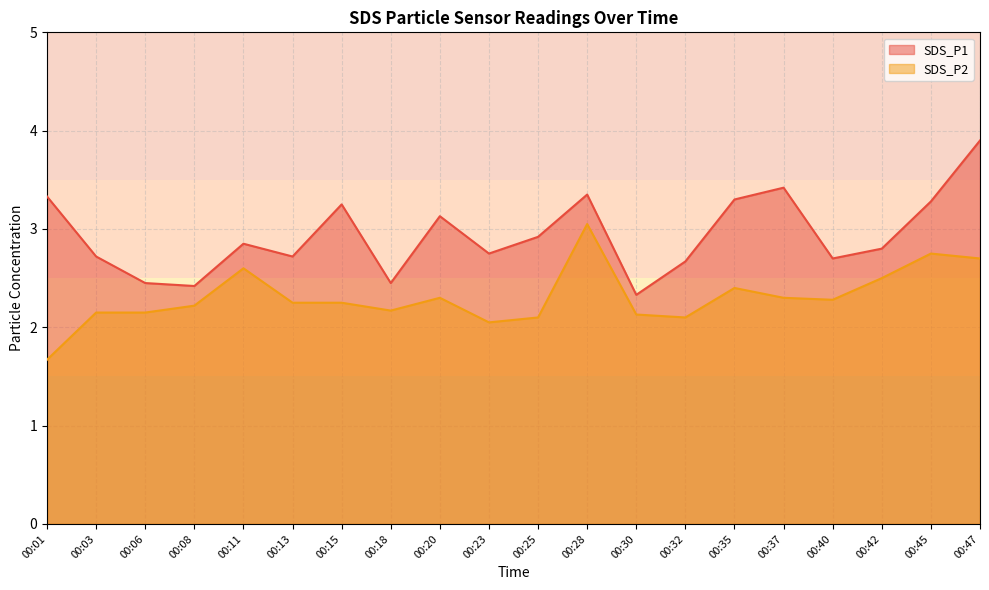

What is the spread (max minus min) of values at 00:06?

0.3